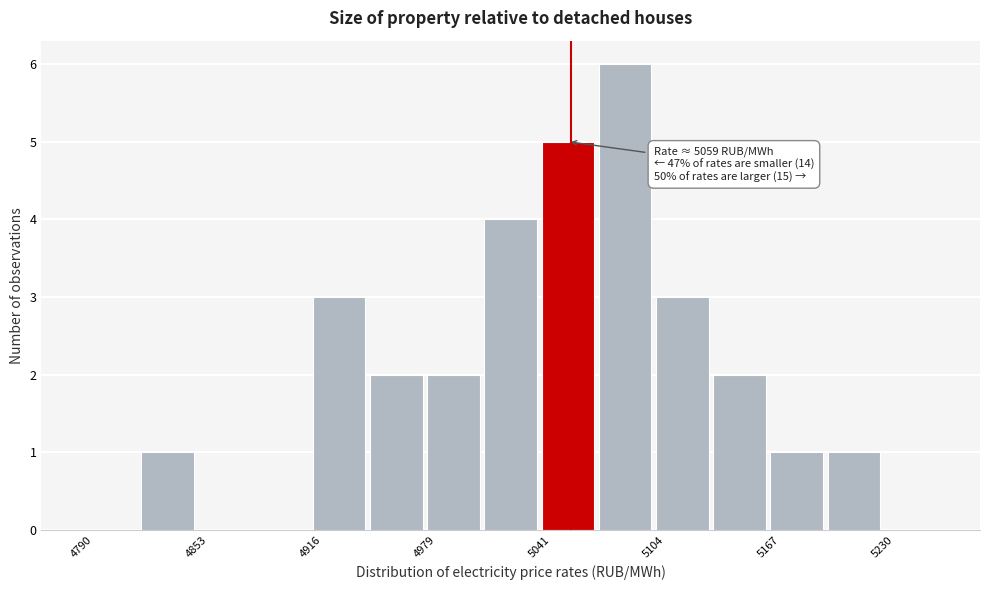

Around what value on the x-axis is the tallest bar? Give the approximate position of its centre, as read against the axis.

5090